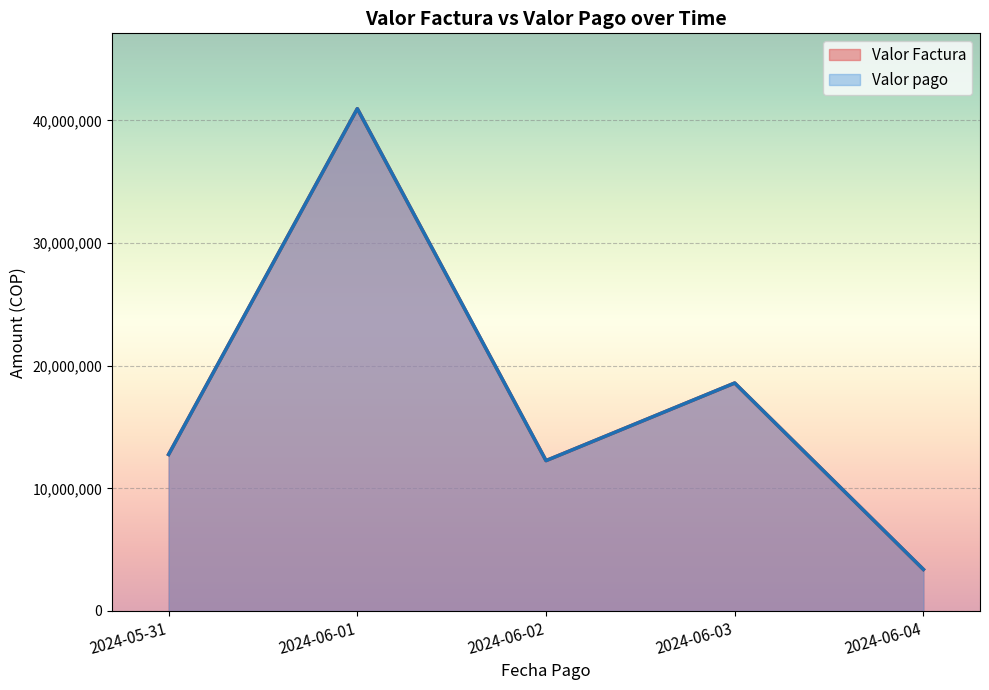

True or false: Valor Factura and Valor pago cross at least once.

False